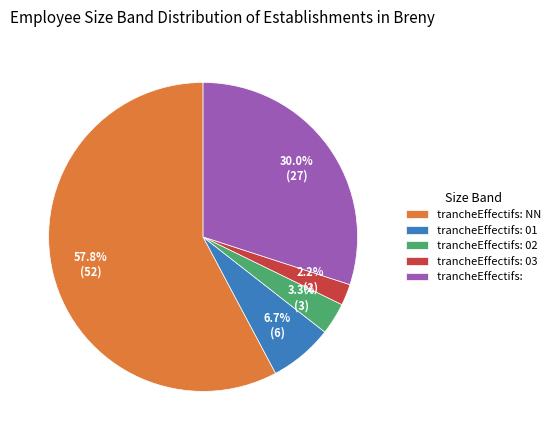

Approximately how many times larger is the value at trancheEffectifs: compared to trancheEffectifs: 01?

4.5